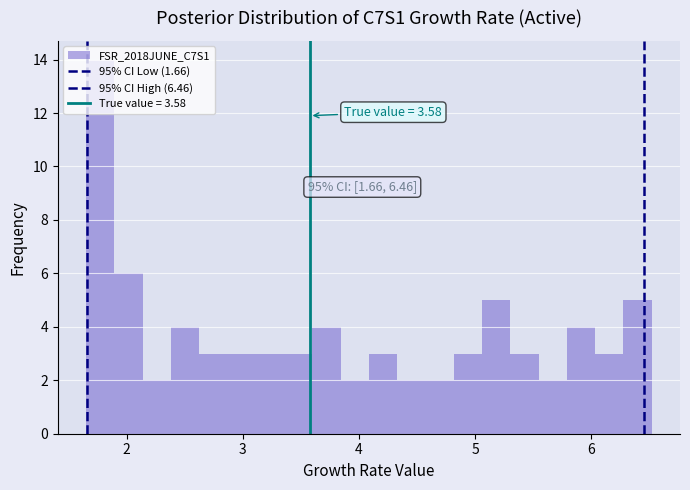

Read against the x-axis, roughly where is the centre of the tallest bar?

1.8